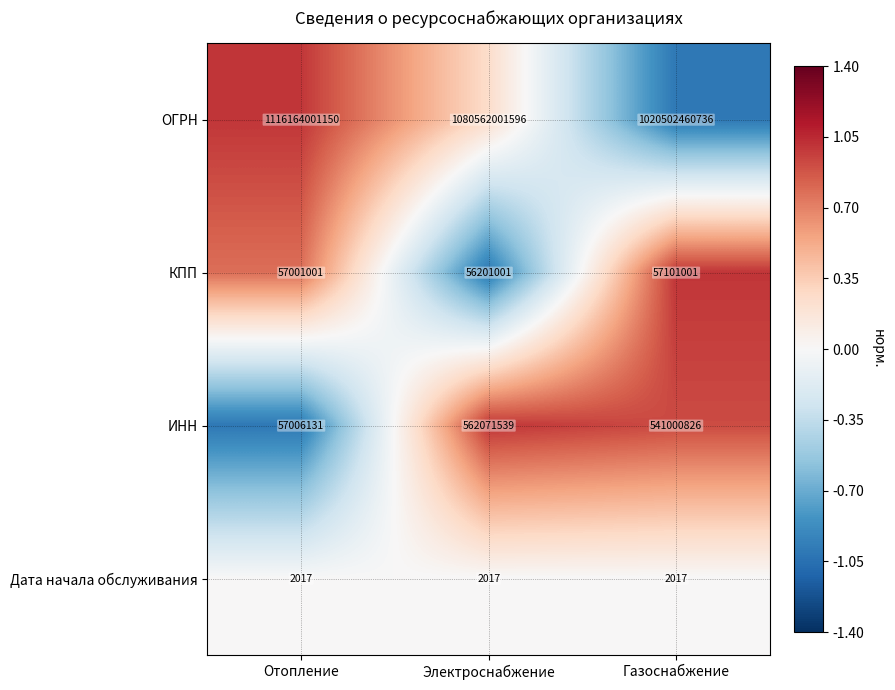

Count the number of categories in the chart.

3